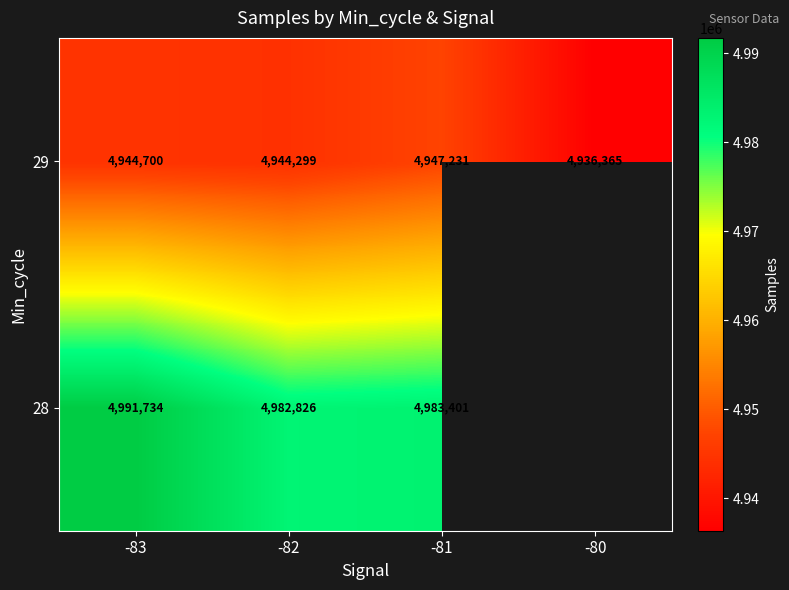

What is the difference between the highest and lowest values at -81?

36170